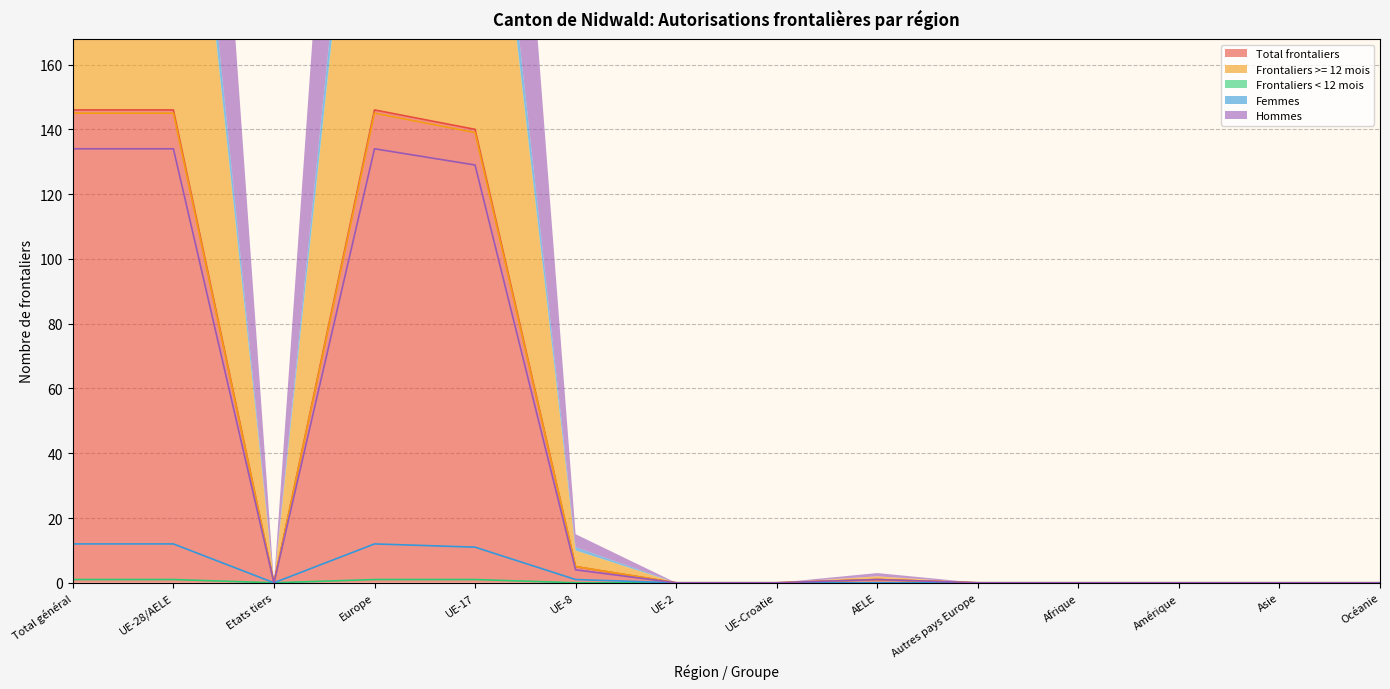

Does the chart display data point markers on the line(s)?

No